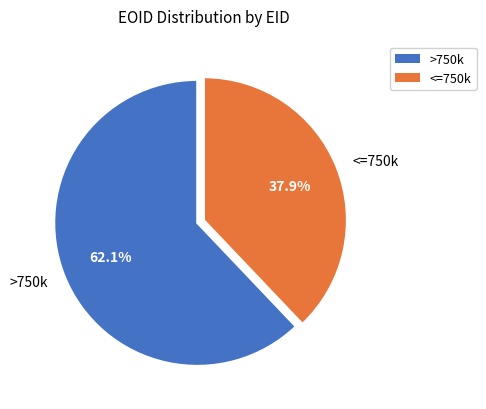

Rank the categories by value from lowest to highest.

<=750k, >750k